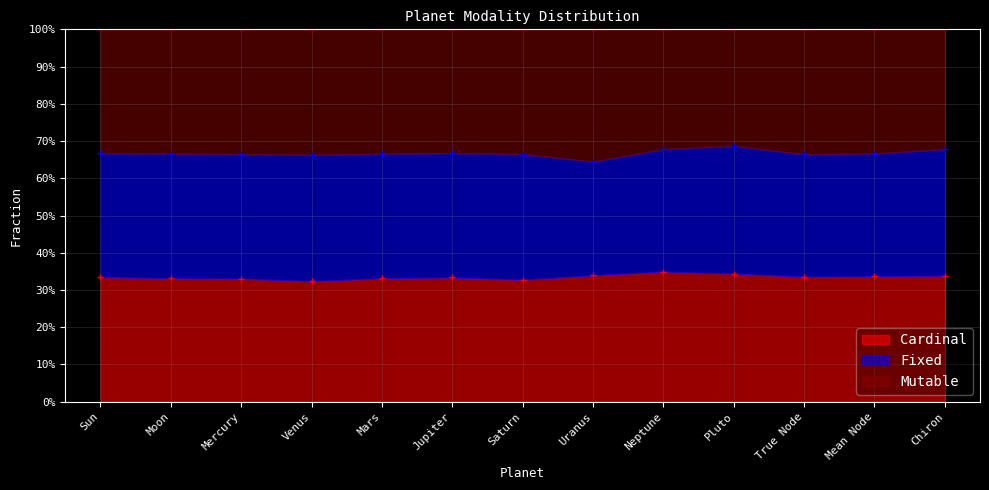

The Mutable series shows 16.0 at Mars. True or false?

False